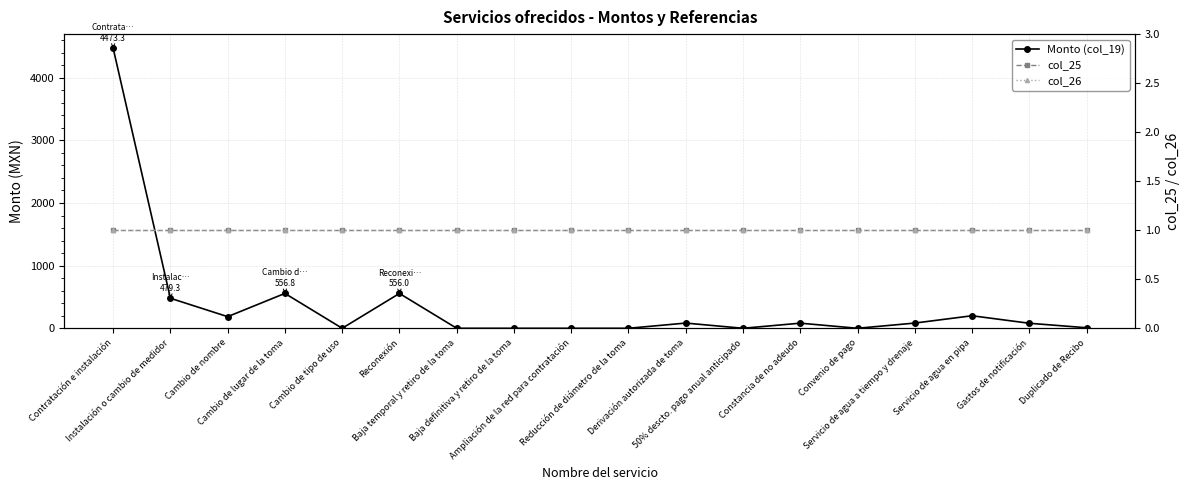

What is the sum of the Monto (col_19) values at Cambio de nombre and Baja definitiva y retiro de la toma?

185.6